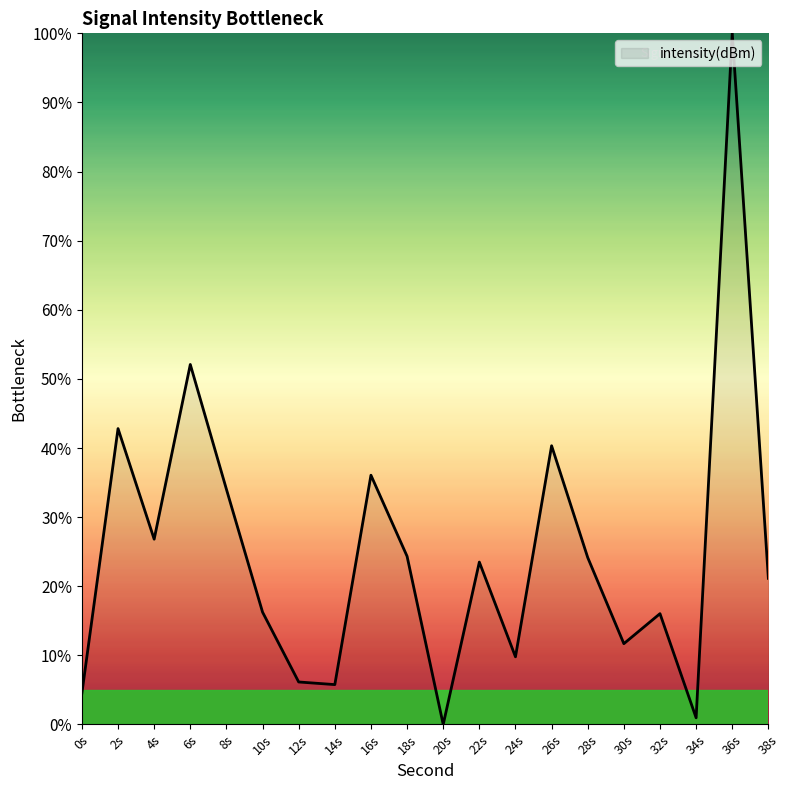

How many positive values are there?

19